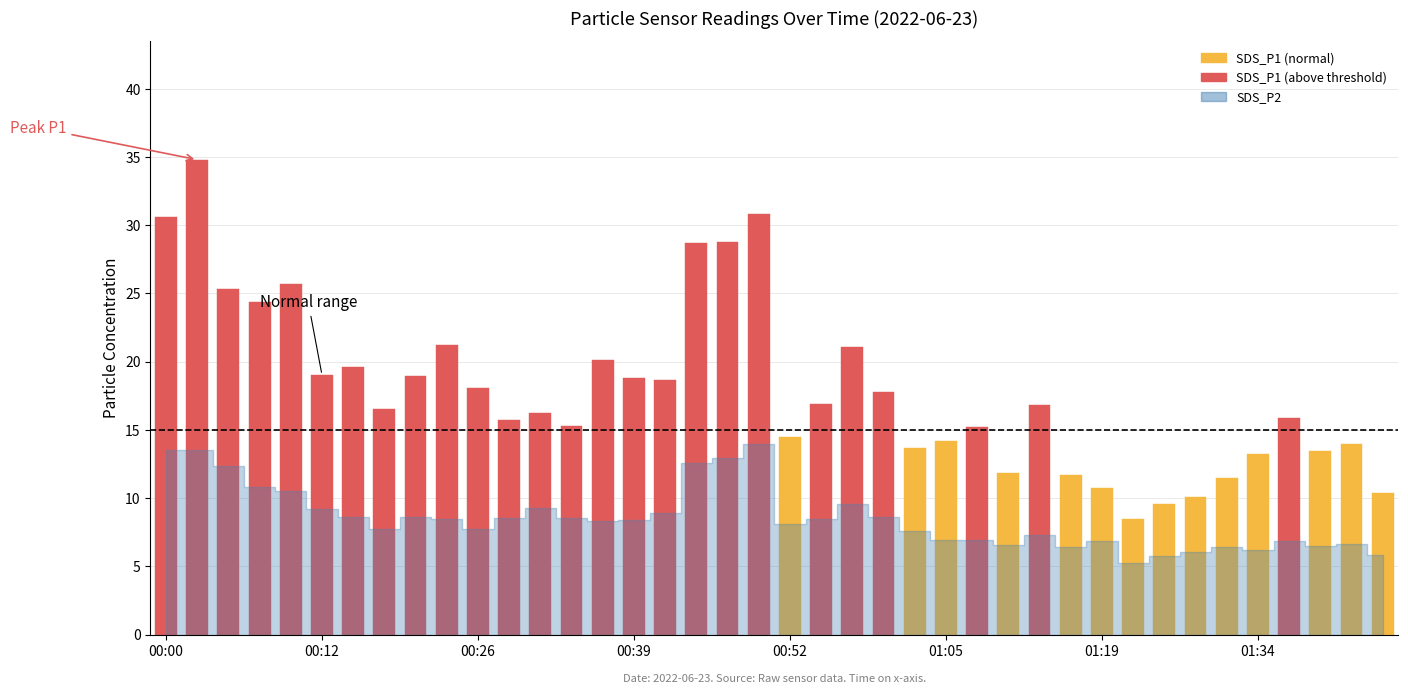

Reading left to right, what are all the values shown in this chart?

SDS_P1: 30.6	34.8	25.3	24.4	25.7	19.0	19.6	16.5	18.9	21.2	18.1	15.7	16.2	15.3	20.1	18.8	18.6	28.7	28.8	30.9	14.5	16.9	21.1	17.8	13.7	14.2	15.2	11.8	16.9	11.7	10.8	8.4	9.6	10.1	11.4	13.2	15.8	13.4	13.9	10.3
SDS_P2: 13.5	13.5	12.3	10.8	10.5	9.2	8.6	7.7	8.6	8.4	7.7	8.6	9.3	8.6	8.3	8.4	8.9	12.6	12.9	13.9	8.1	8.5	9.6	8.6	7.6	6.9	7.0	6.6	7.3	6.4	6.8	5.2	5.7	6.0	6.5	6.2	6.8	6.5	6.6	5.8